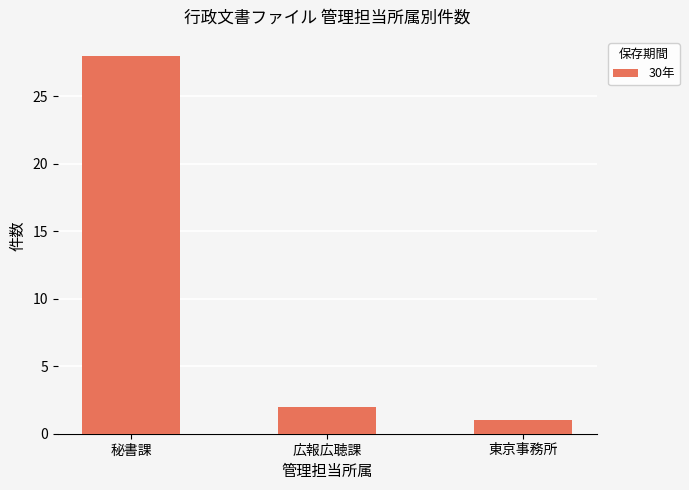

Which label corresponds to the smallest value in the chart?

東京事務所